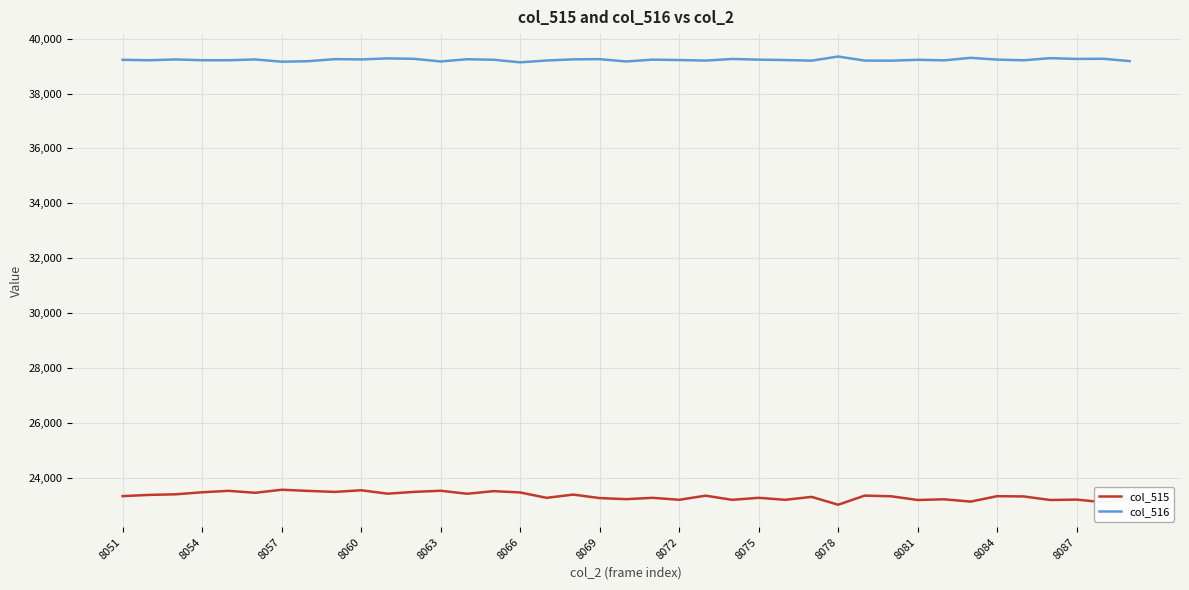

Which series has the widest spread of values?

col_515